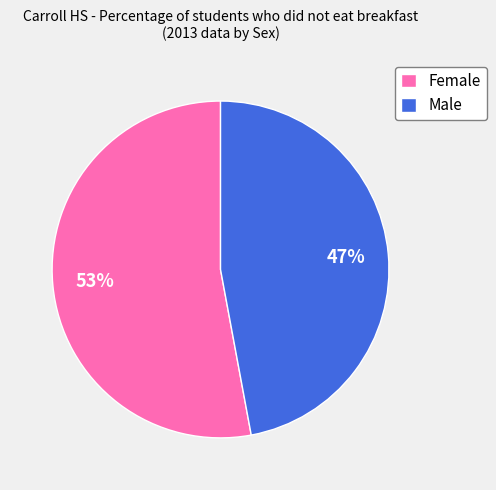

Is it true that Male is 58% of the pie?

False